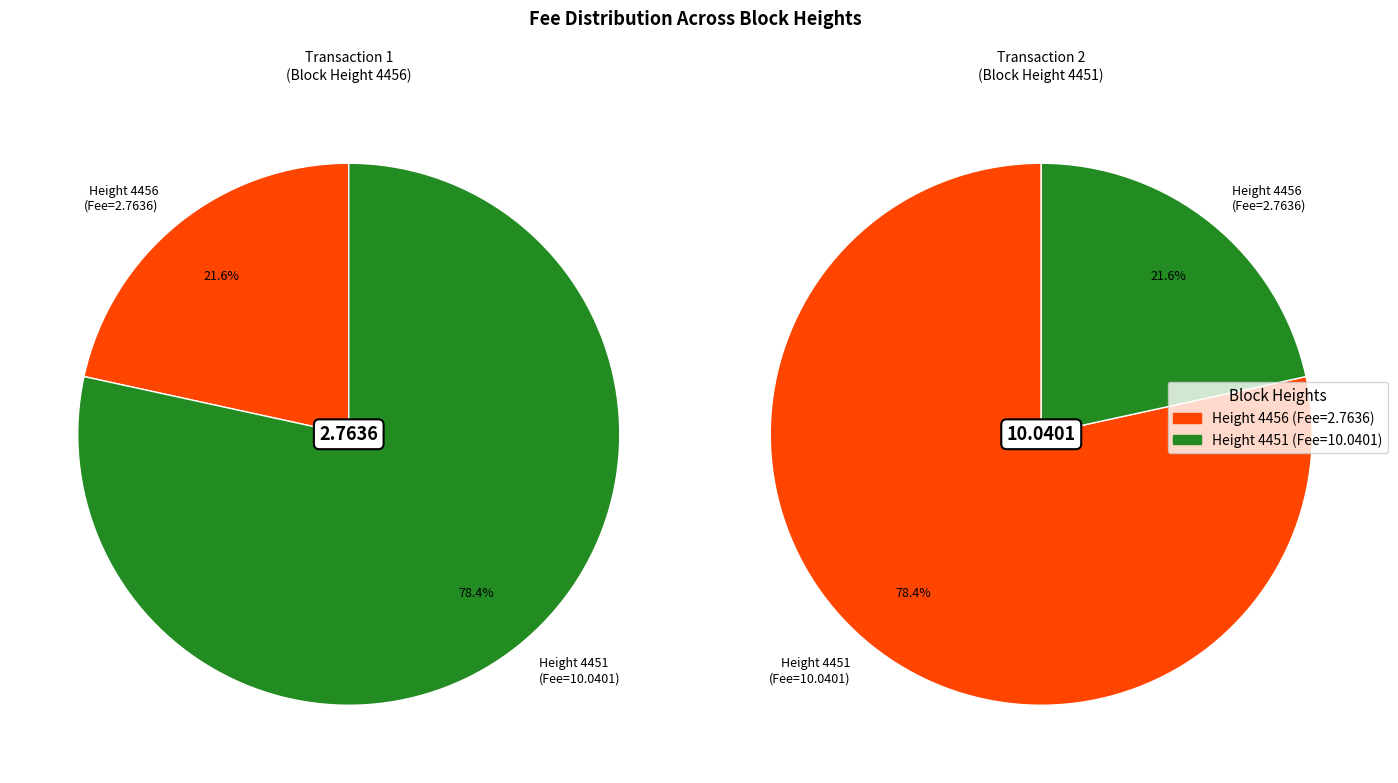

Which has a higher value, 4451 or 4456?

4451